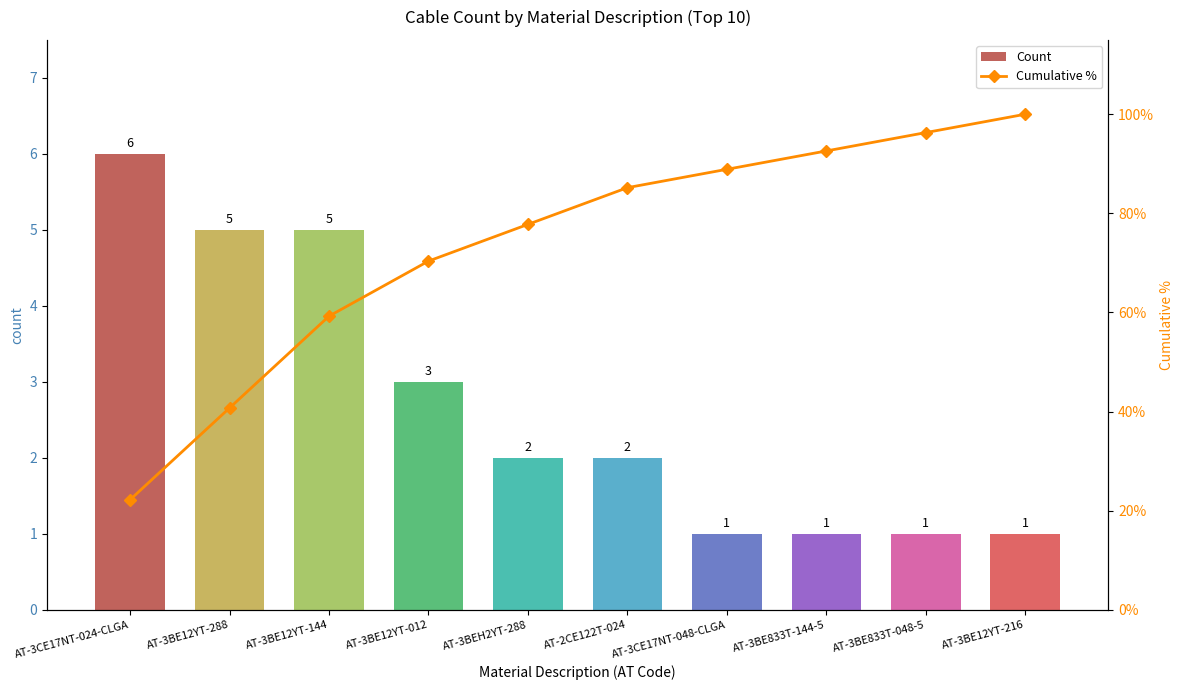

Reading right to left, list all the values displayed in this chart.

Count: AT-3BE12YT-216=1.0	AT-3BE833T-048-5=1.0	AT-3BE833T-144-5=1.0	AT-3CE17NT-048-CLGA=1.0	AT-2CE122T-024=2.0	AT-3BEH2YT-288=2.0	AT-3BE12YT-012=3.0	AT-3BE12YT-144=5.0	AT-3BE12YT-288=5.0	AT-3CE17NT-024-CLGA=6.0
Cumulative %: AT-3BE12YT-216=100.0	AT-3BE833T-048-5=96.3	AT-3BE833T-144-5=92.6	AT-3CE17NT-048-CLGA=88.9	AT-2CE122T-024=85.2	AT-3BEH2YT-288=77.8	AT-3BE12YT-012=70.4	AT-3BE12YT-144=59.3	AT-3BE12YT-288=40.7	AT-3CE17NT-024-CLGA=22.2